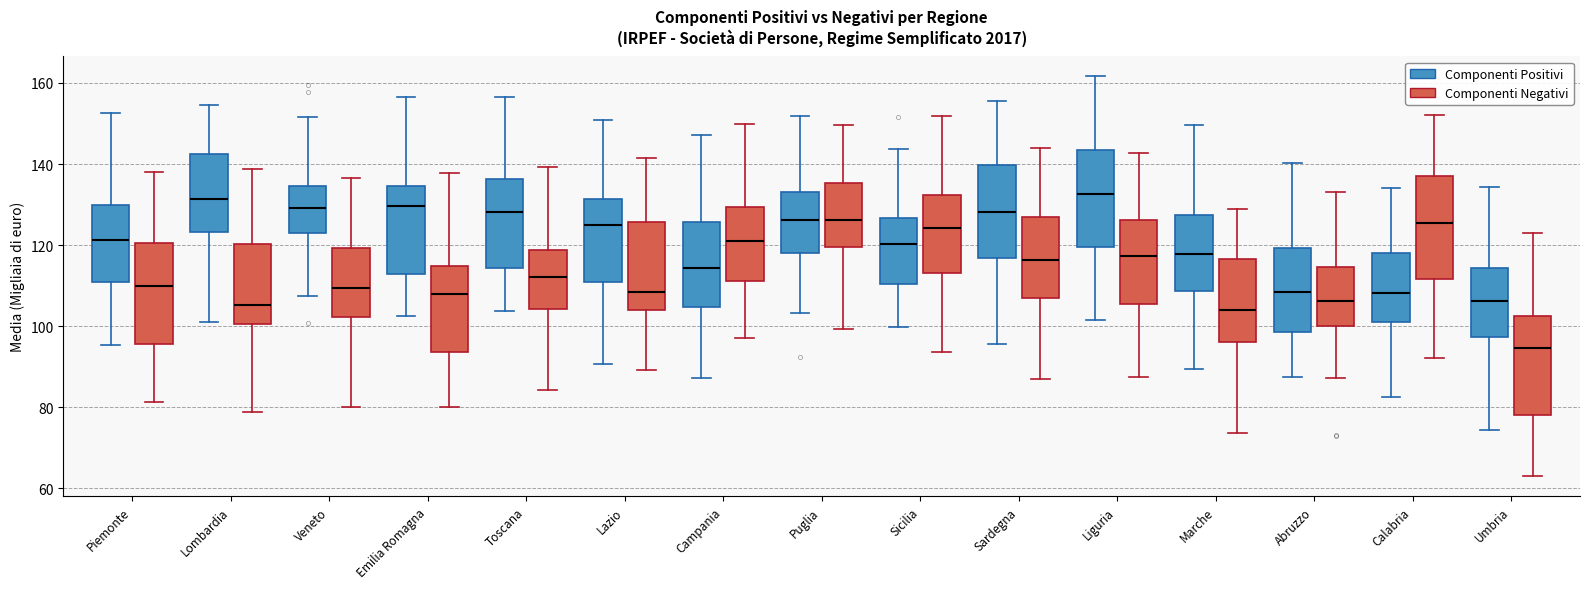

Reading left to right, read every box against the y-axis: the position of its median line, the range the box covers, and the ends of its whiskers. The values are not printed on the chart, so give them approximately, as read against the axis.

Piemonte (Componenti Positivi): median 122, box 110 to 130, whiskers 96 to 152
Piemonte (Componenti Negativi): median 110, box 96 to 120, whiskers 82 to 138
Lombardia (Componenti Positivi): median 132, box 124 to 142, whiskers 102 to 154
Lombardia (Componenti Negativi): median 106, box 100 to 120, whiskers 78 to 138
Veneto (Componenti Positivi): median 130, box 122 to 134, whiskers 108 to 152
Veneto (Componenti Negativi): median 110, box 102 to 120, whiskers 80 to 136
Emilia Romagna (Componenti Positivi): median 130, box 112 to 134, whiskers 102 to 156
Emilia Romagna (Componenti Negativi): median 108, box 94 to 114, whiskers 80 to 138
Toscana (Componenti Positivi): median 128, box 114 to 136, whiskers 104 to 156
Toscana (Componenti Negativi): median 112, box 104 to 118, whiskers 84 to 140
Lazio (Componenti Positivi): median 126, box 110 to 132, whiskers 90 to 150
Lazio (Componenti Negativi): median 108, box 104 to 126, whiskers 90 to 142
Campania (Componenti Positivi): median 114, box 104 to 126, whiskers 88 to 148
Campania (Componenti Negativi): median 122, box 112 to 130, whiskers 98 to 150
Puglia (Componenti Positivi): median 126, box 118 to 134, whiskers 104 to 152
Puglia (Componenti Negativi): median 126, box 120 to 136, whiskers 100 to 150
Sicilia (Componenti Positivi): median 120, box 110 to 126, whiskers 100 to 144
Sicilia (Componenti Negativi): median 124, box 114 to 132, whiskers 94 to 152
Sardegna (Componenti Positivi): median 128, box 116 to 140, whiskers 96 to 156
Sardegna (Componenti Negativi): median 116, box 106 to 126, whiskers 88 to 144
Liguria (Componenti Positivi): median 132, box 120 to 144, whiskers 102 to 162
Liguria (Componenti Negativi): median 118, box 106 to 126, whiskers 88 to 142
Marche (Componenti Positivi): median 118, box 108 to 128, whiskers 90 to 150
Marche (Componenti Negativi): median 104, box 96 to 116, whiskers 74 to 128
Abruzzo (Componenti Positivi): median 108, box 98 to 120, whiskers 88 to 140
Abruzzo (Componenti Negativi): median 106, box 100 to 114, whiskers 88 to 134
Calabria (Componenti Positivi): median 108, box 100 to 118, whiskers 82 to 134
Calabria (Componenti Negativi): median 126, box 112 to 138, whiskers 92 to 152
Umbria (Componenti Positivi): median 106, box 98 to 114, whiskers 74 to 134
Umbria (Componenti Negativi): median 94, box 78 to 102, whiskers 62 to 122